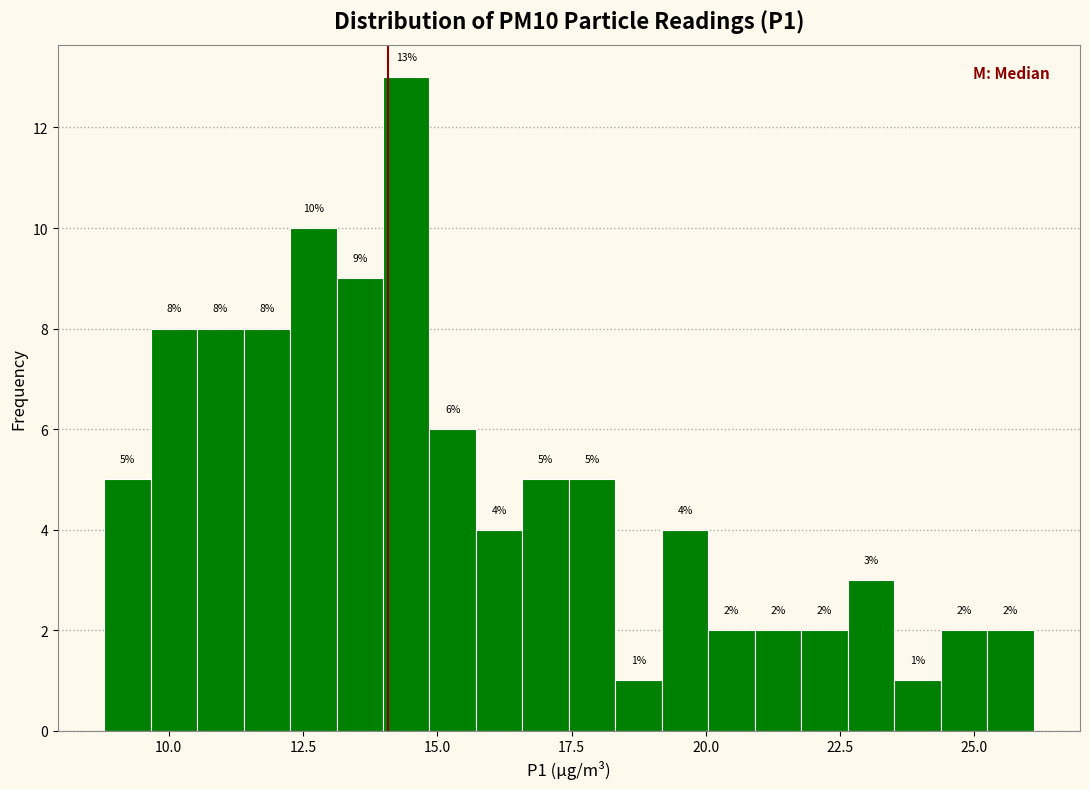

Read against the x-axis, roughly where is the centre of the tallest bar?

14.5